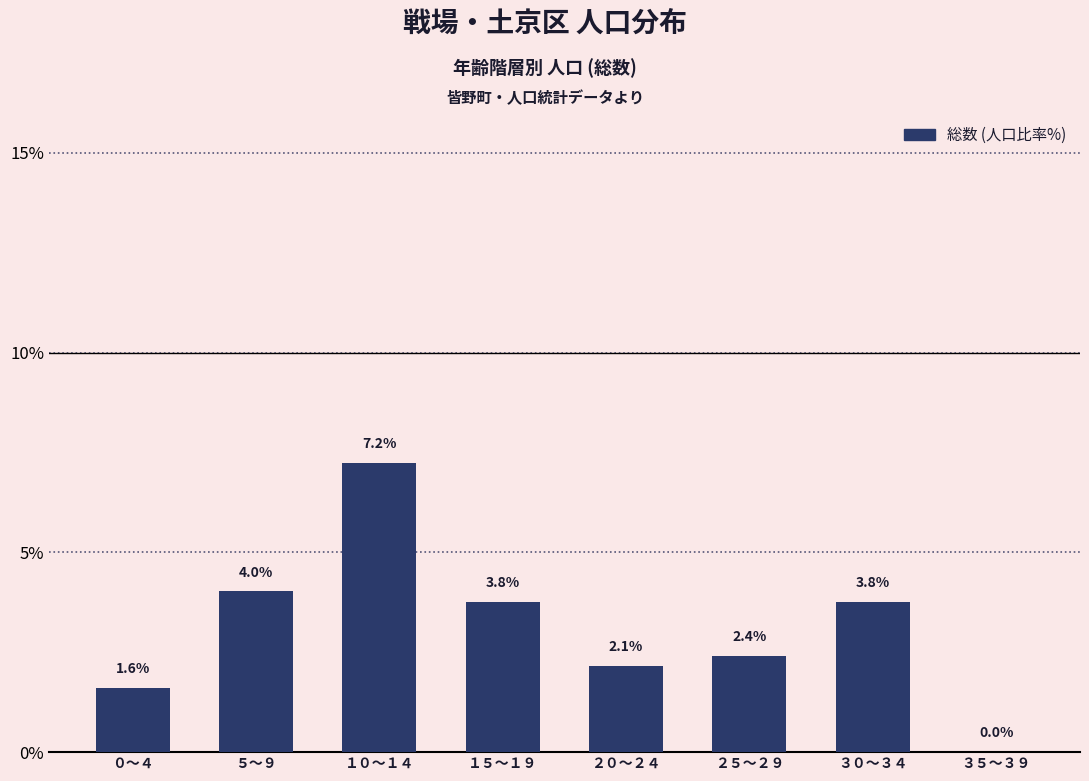

Is it true that the value at ０～４ is 1.1?

False